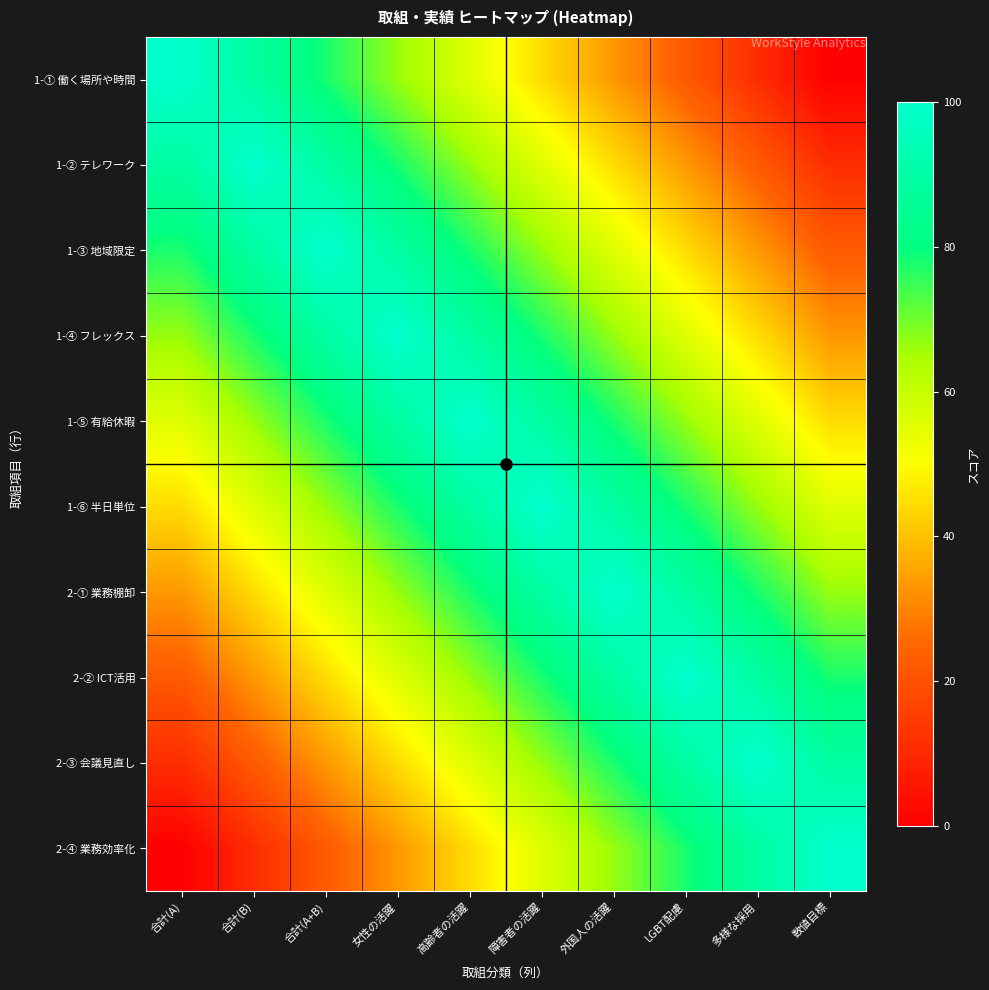

At which category is the sum across all series the highest?

高齢者の活躍